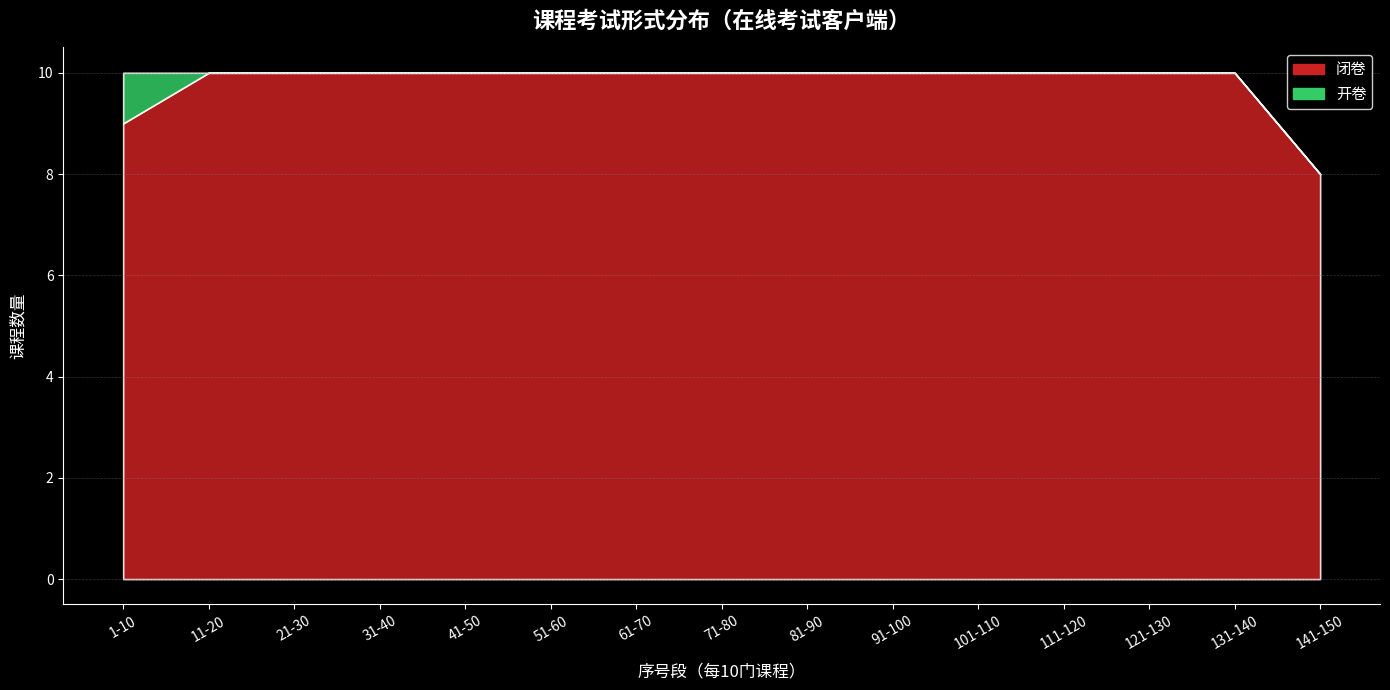

At which category is the sum across all series the highest?

1-10